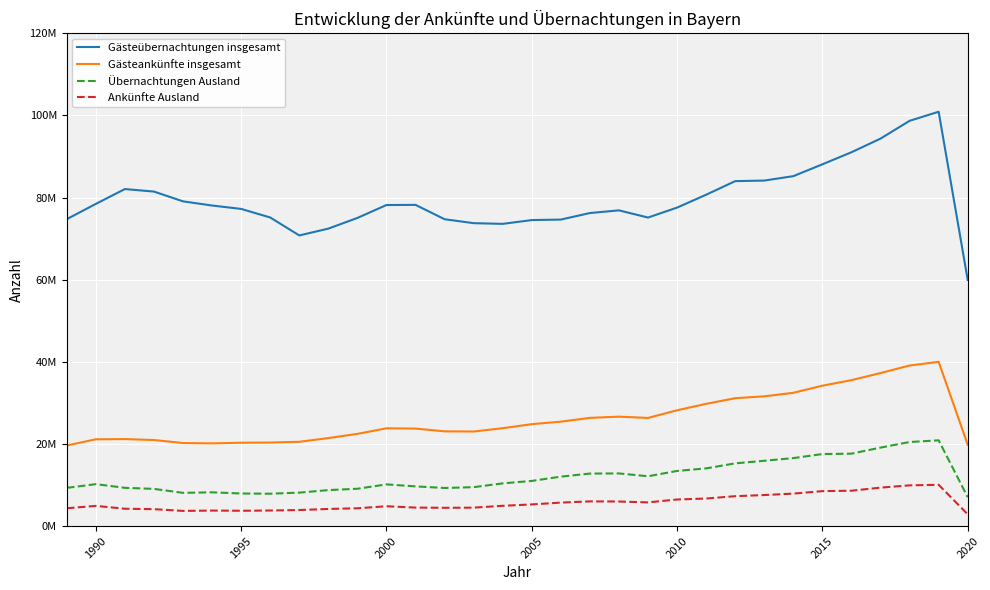

True or false: Ankünfte Ausland and Gästeübernachtungen insgesamt intersect in this chart.

False